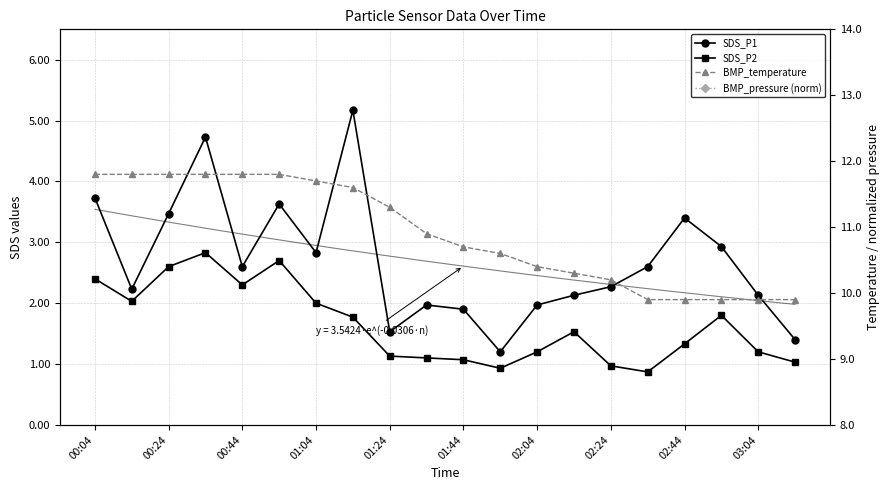

How many times do SDS_P2 and BMP_pressure (norm) cross each other?

7